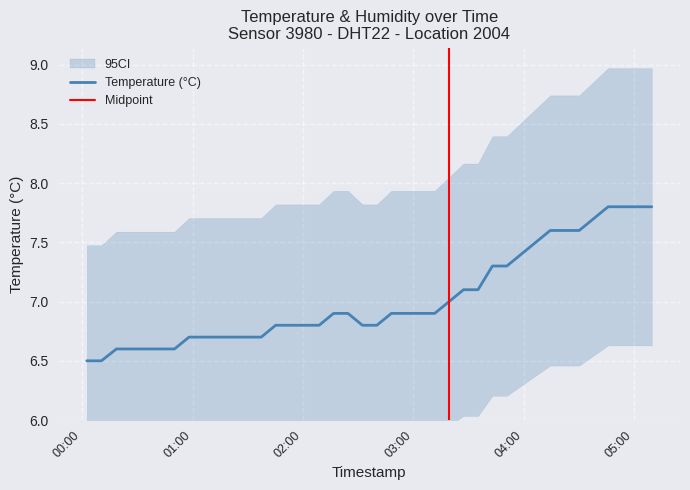

What value does the data have at 2024-03-02T03:43:00?

7.3